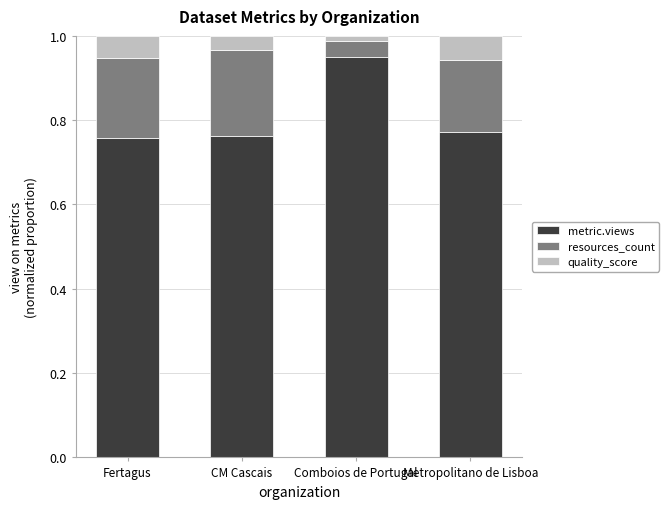

What is the sum of all metric.views values?

3.2